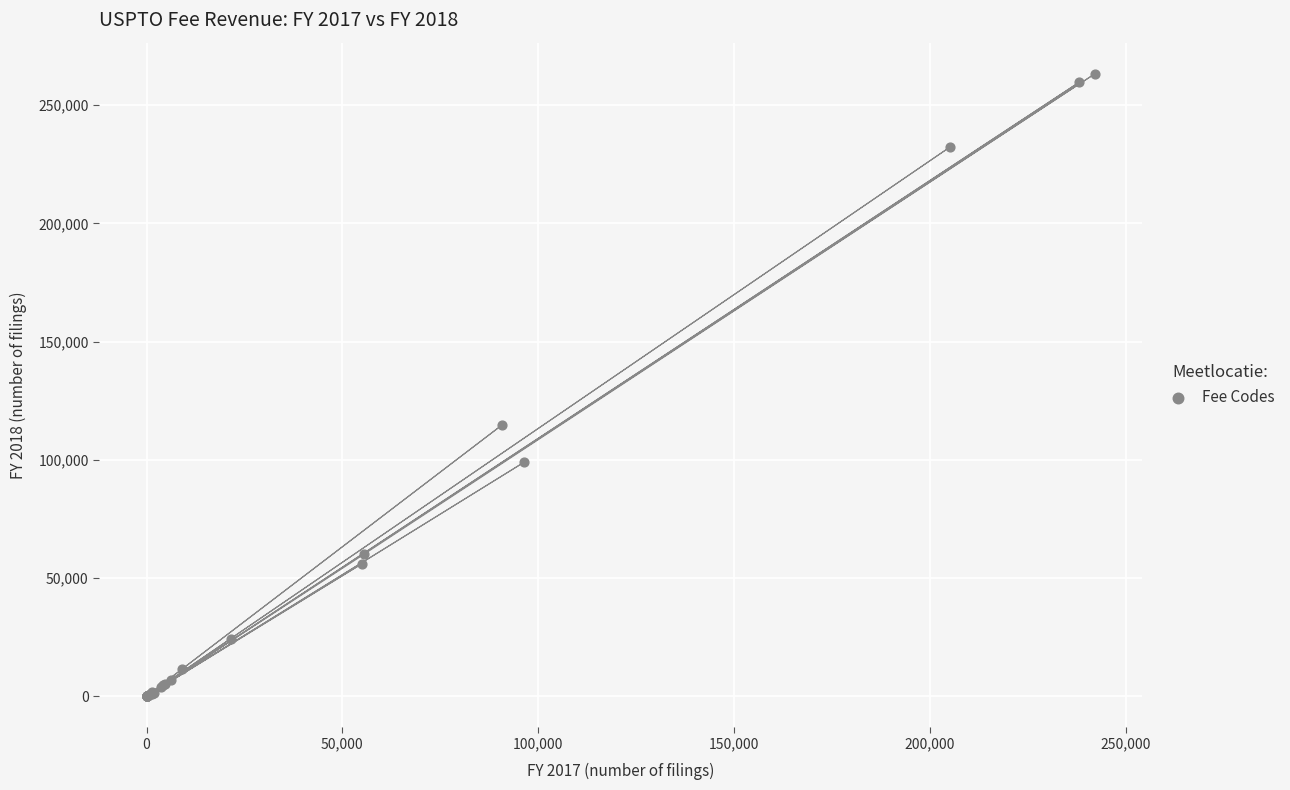

What Y value in the scatter plot is closest to 131642?

114665